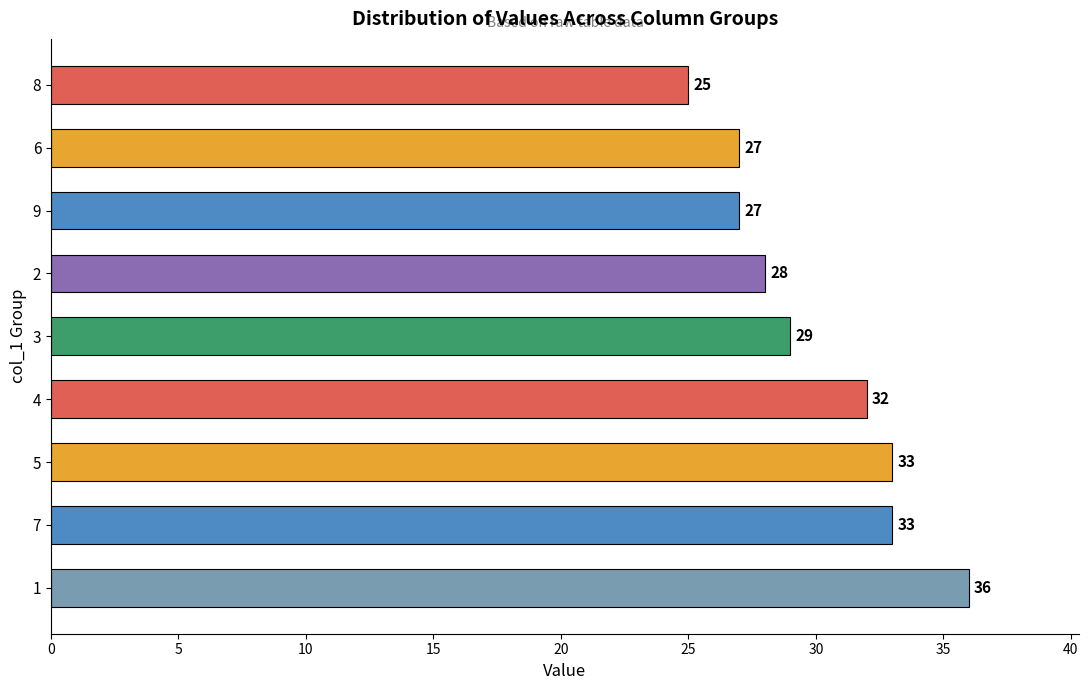

What is the greatest value displayed?

36